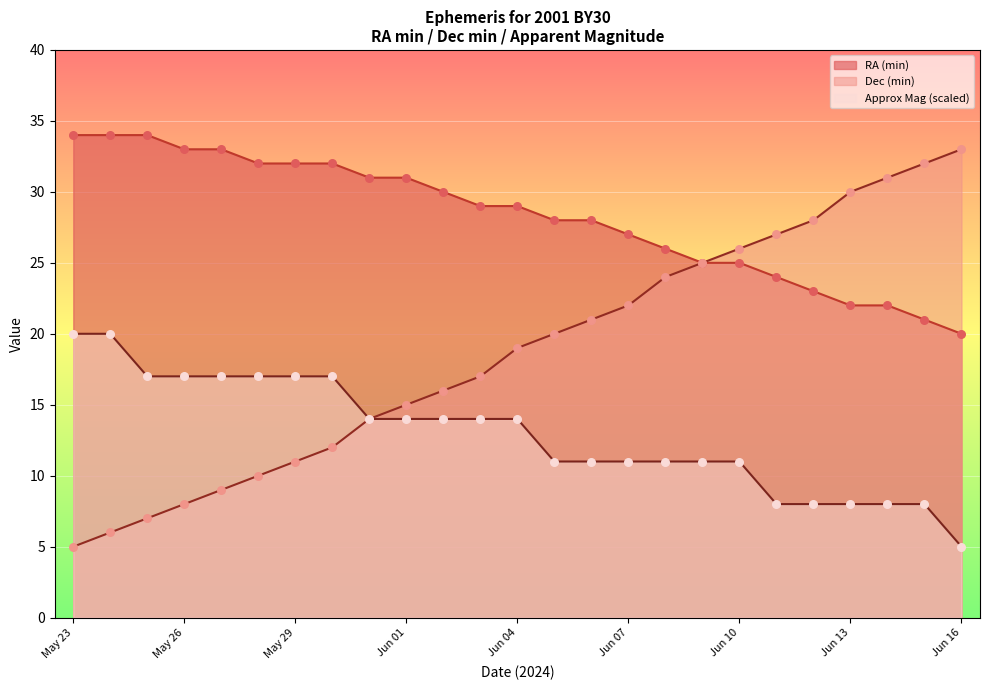

What is the total value across all series at Jun 04?

62.0